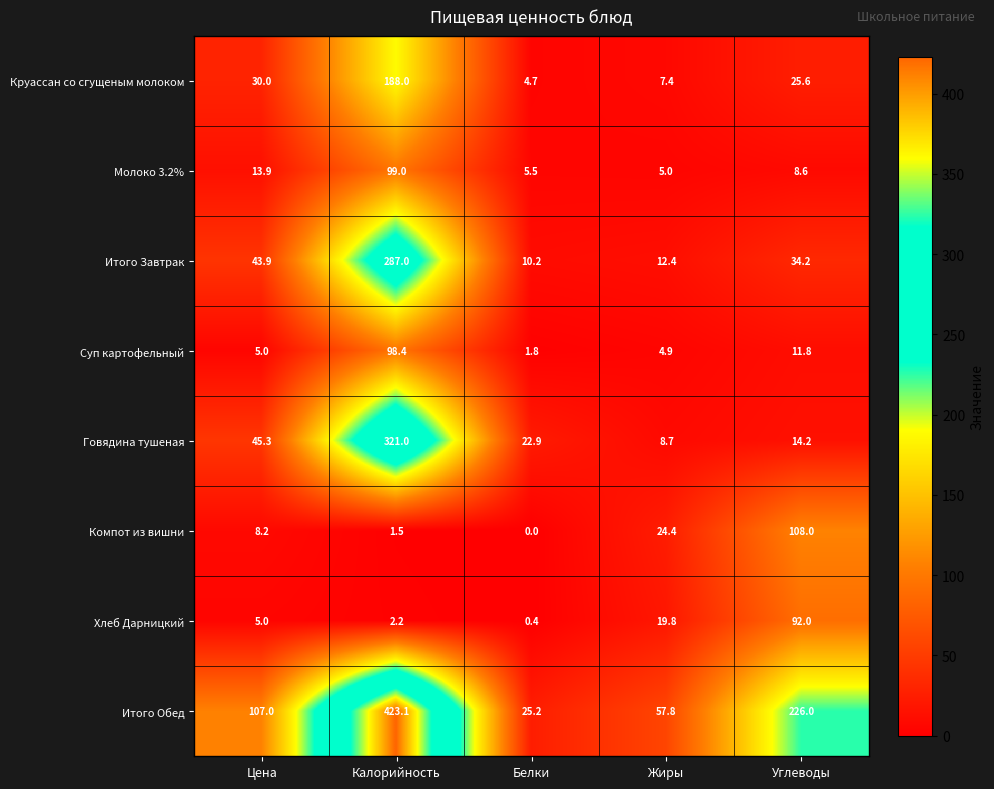

At which category does the chart reach its peak across all series?

Калорийность